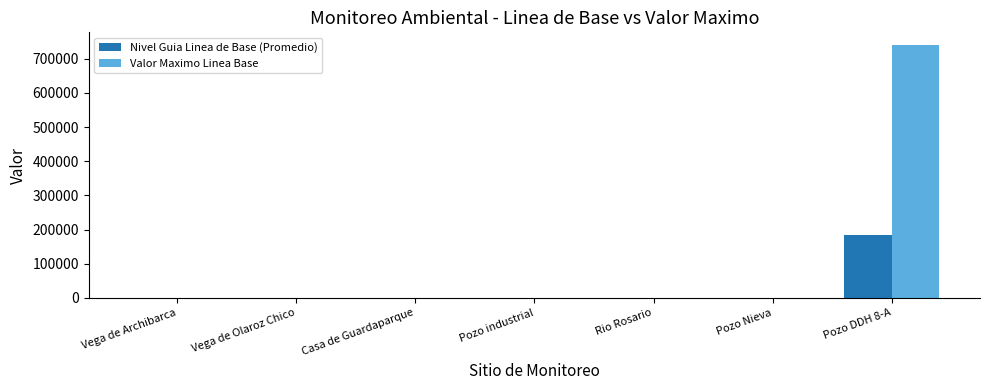

What are all the series names shown in the legend?

Nivel Guia Linea de Base (Promedio), Valor Maximo Linea Base